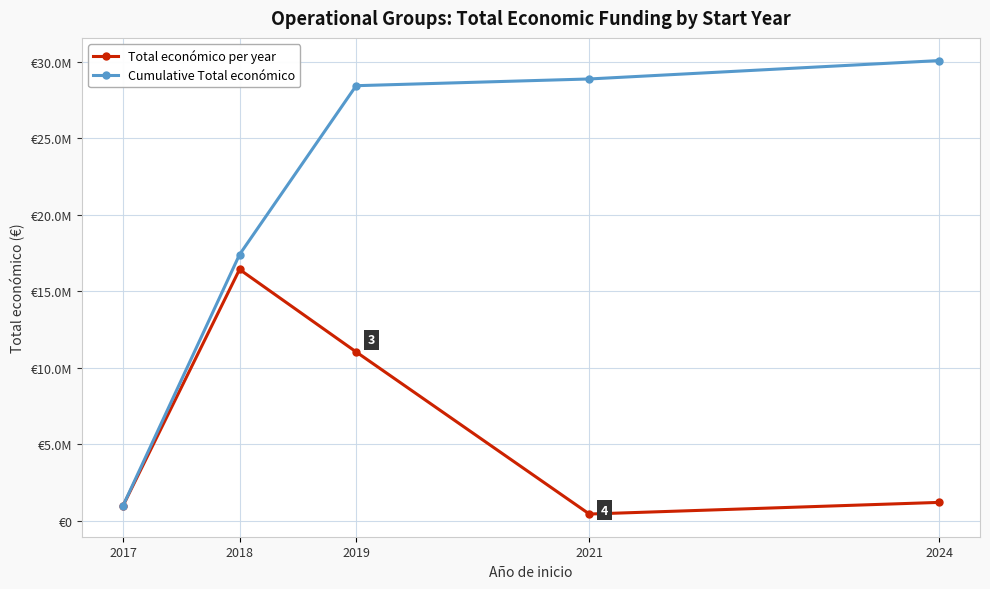

What is the difference between the Cumulative Total económico values at 2017 and 2024?

29103230.4